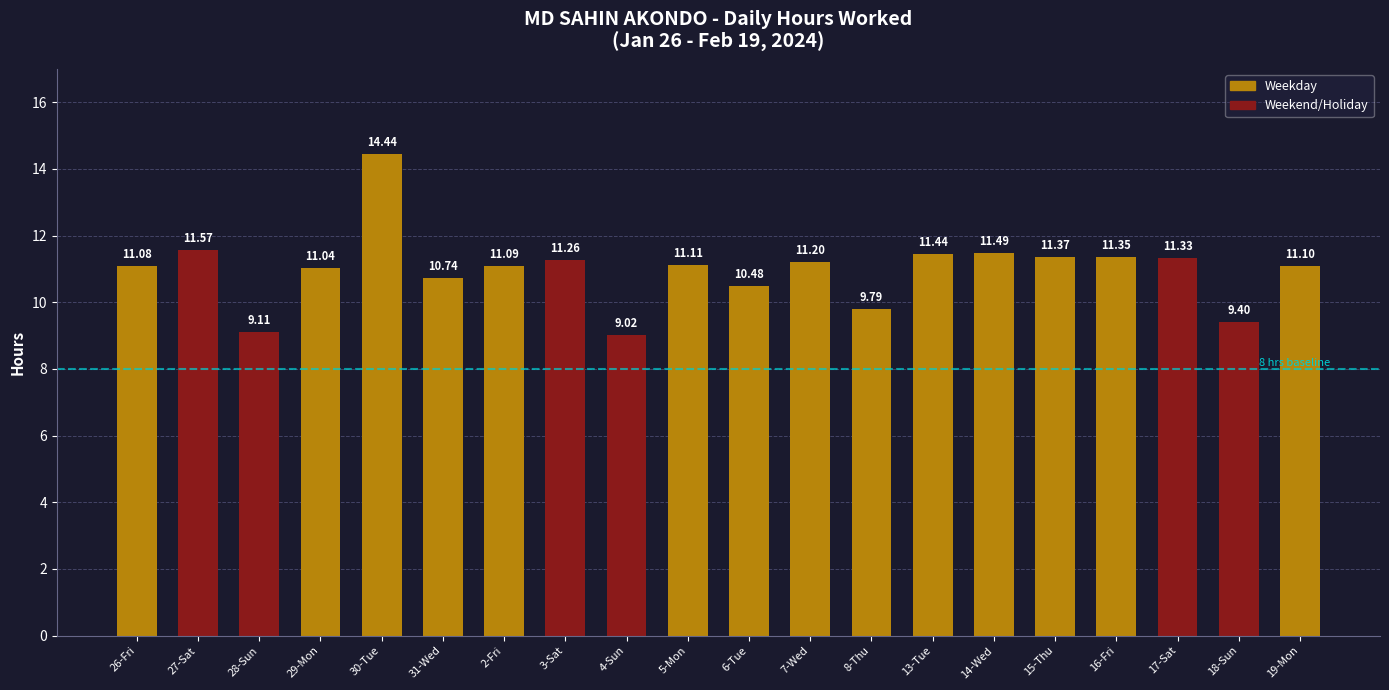

What is the difference between the values at 30-Tue and 13-Tue?

3.0